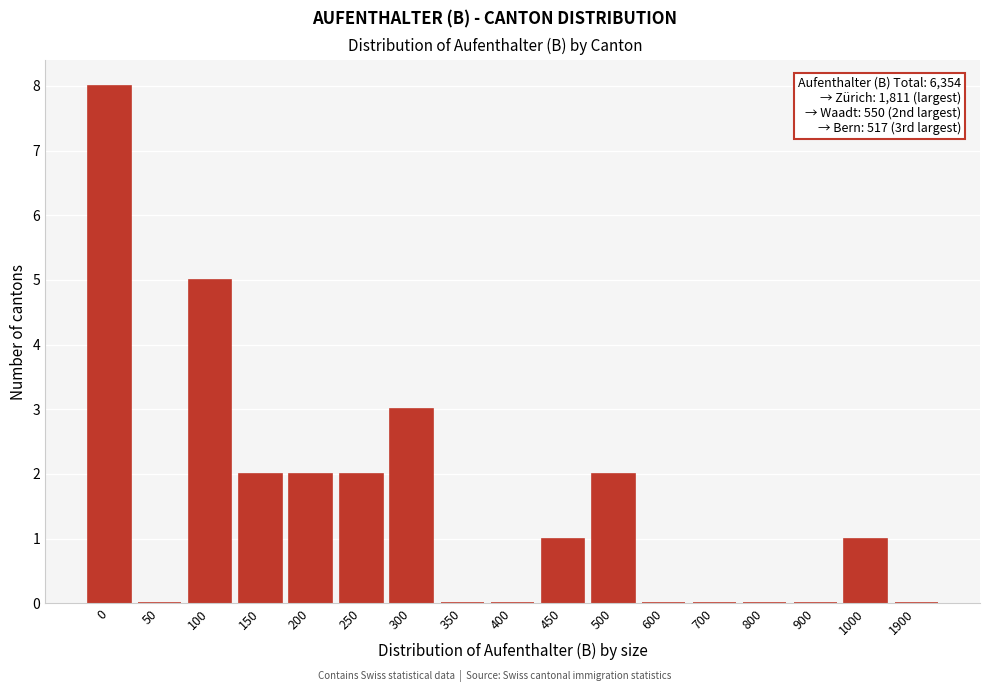

Reading left to right, list all the values displayed in this chart.

0=8	50=0	100=5	150=2	200=2	250=2	300=3	350=0	400=0	450=1	500=2	600=0	700=0	800=0	900=0	1000=1	1900=0